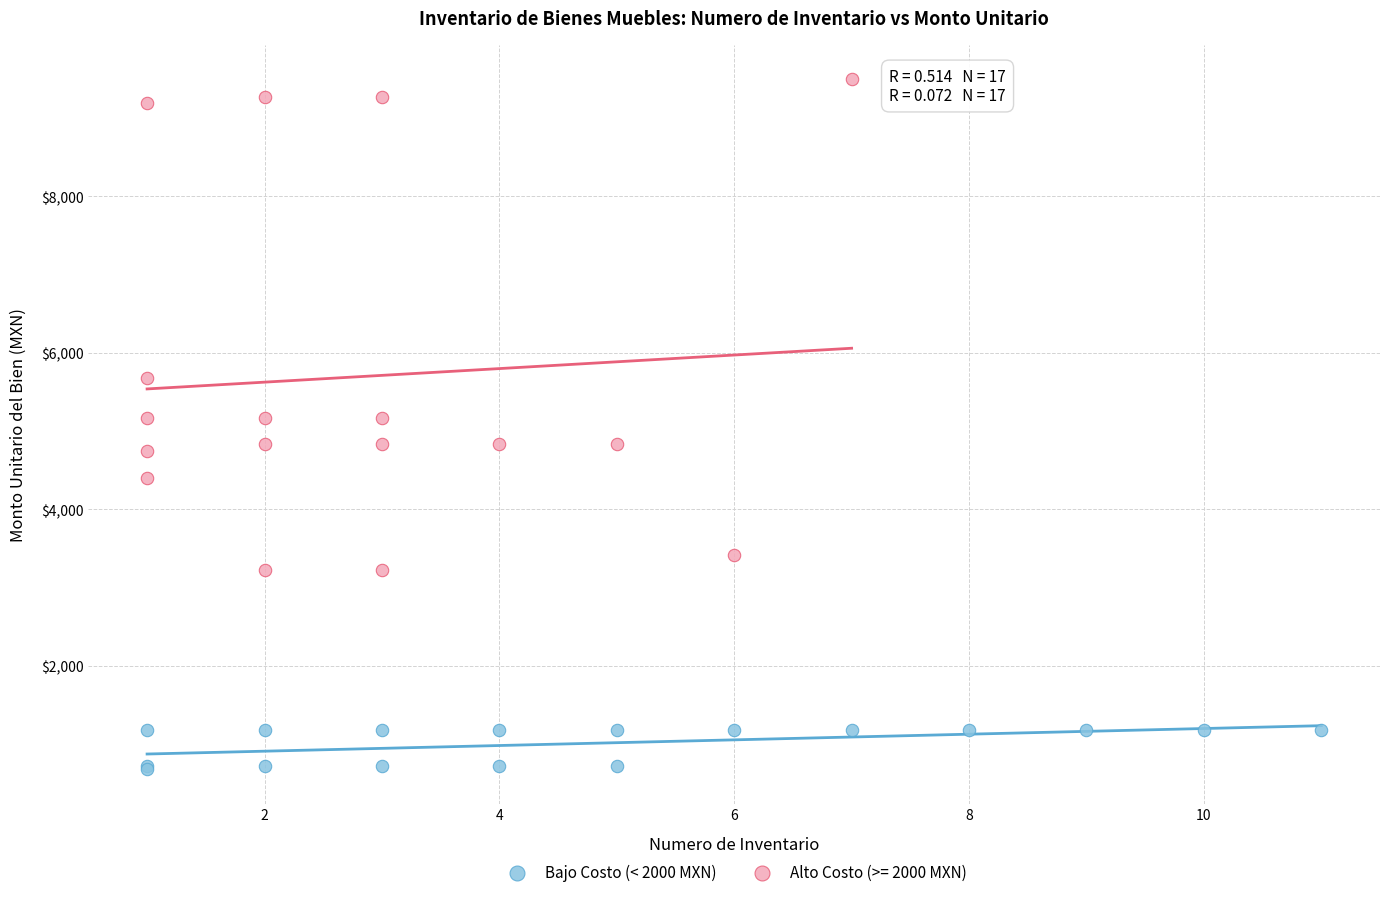

Which series has the largest Y range (max minus min)?

Alto Costo (>= 2000 MXN)